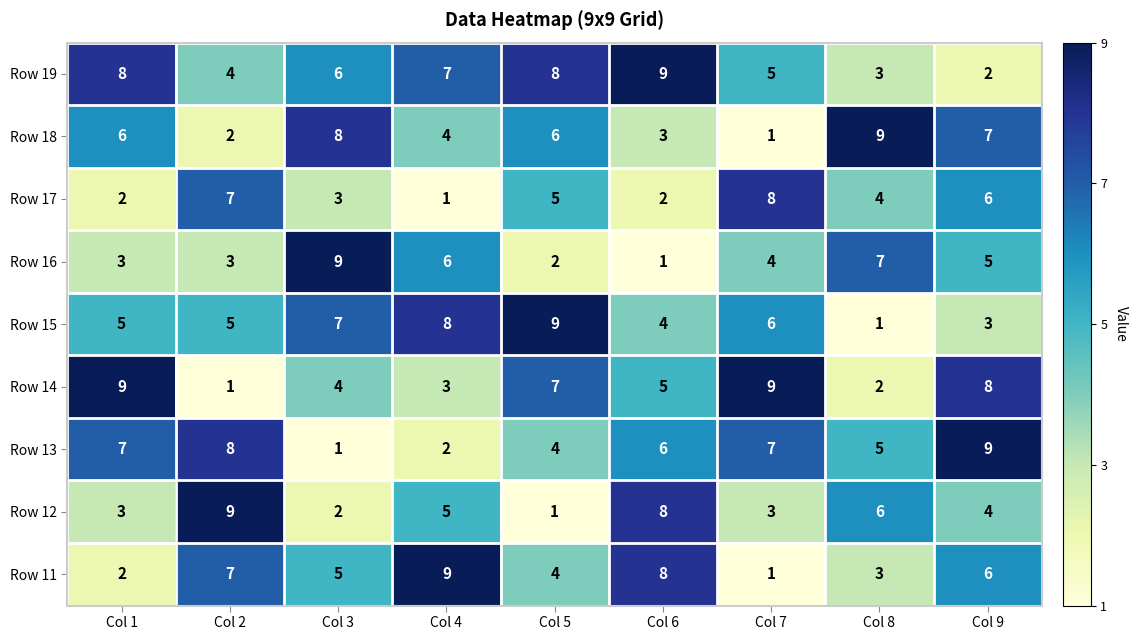

At how many categories does at least one series exceed 1?

9